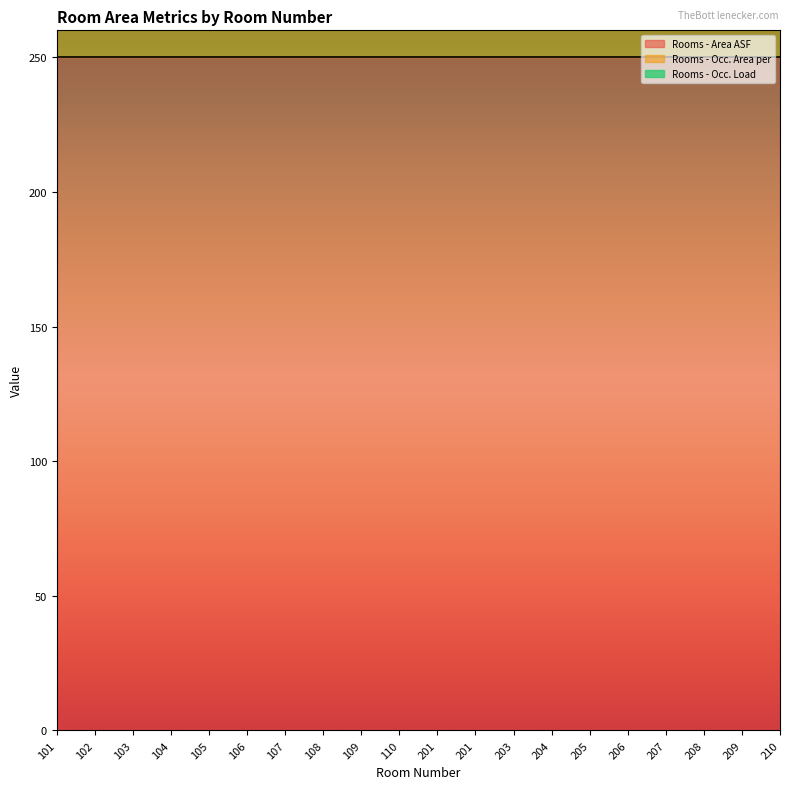

What is the maximum value for Rooms - Area ASF?

250